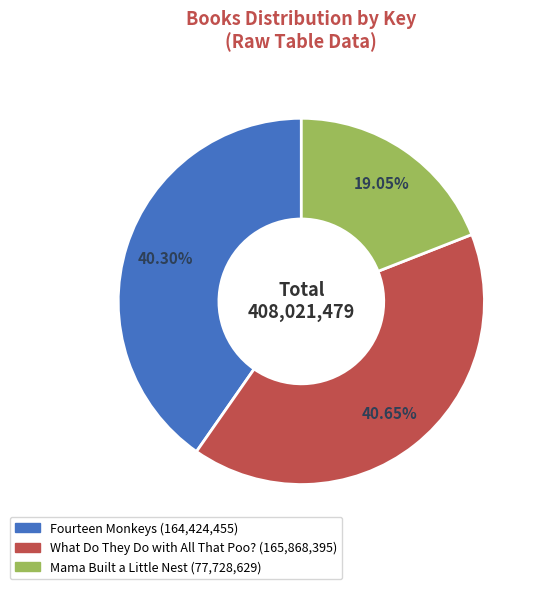

Do Fourteen Monkeys and Mama Built a Little Nest together represent more than half of the pie?

Yes